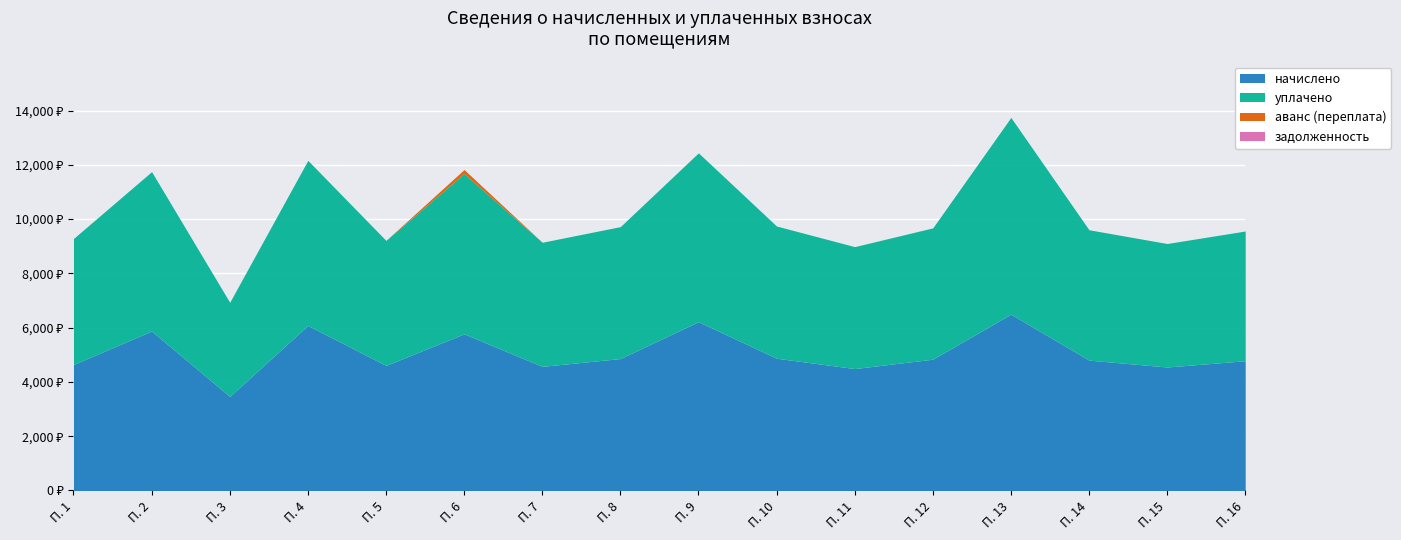

Which series has the widest spread of values?

уплачено